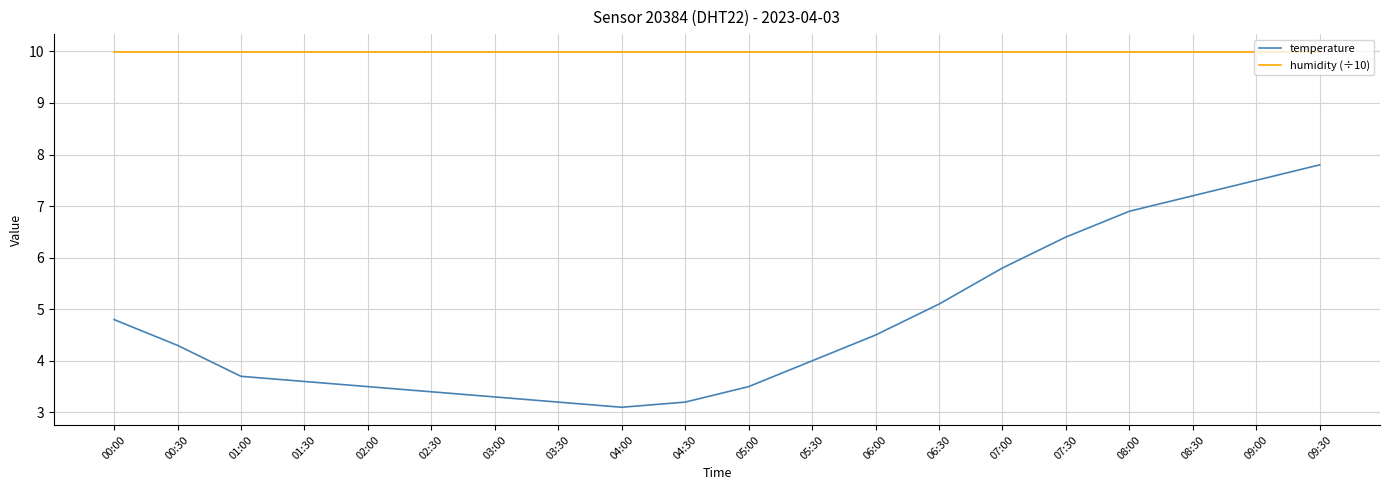

Rank the series at 05:30 from lowest to highest value.

temperature, humidity (÷10)